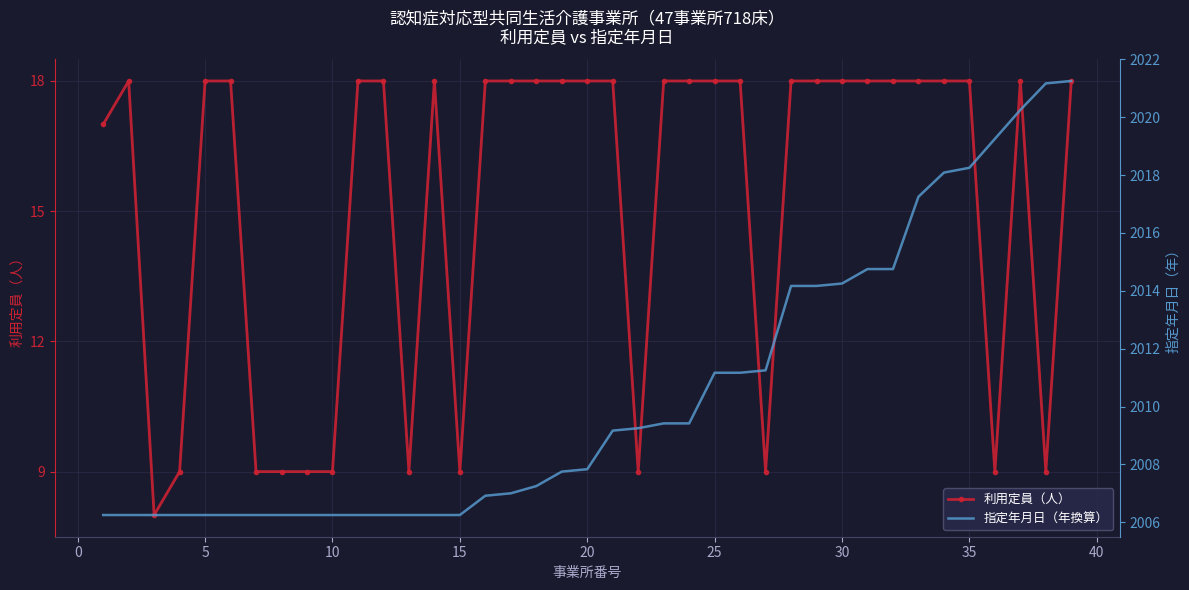

True or false: 指定年月日（年換算） and 利用定員（人） intersect in this chart.

False